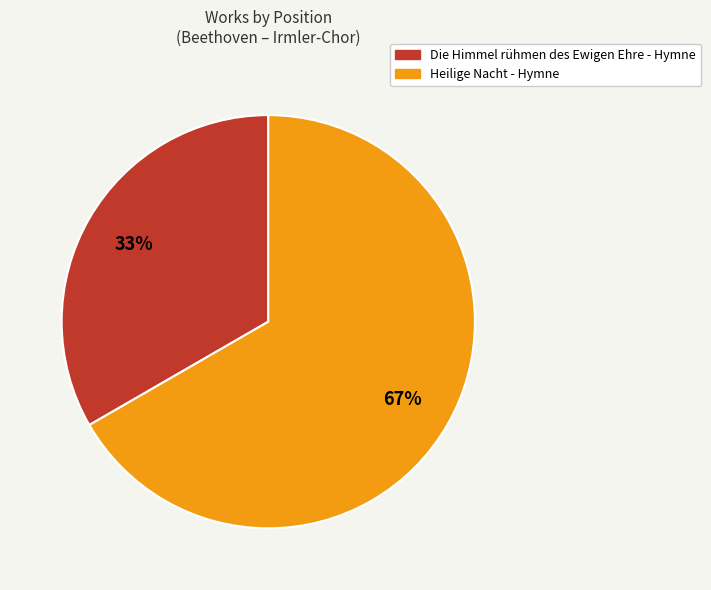

To the nearest percent, what is the average slice percentage?

50%